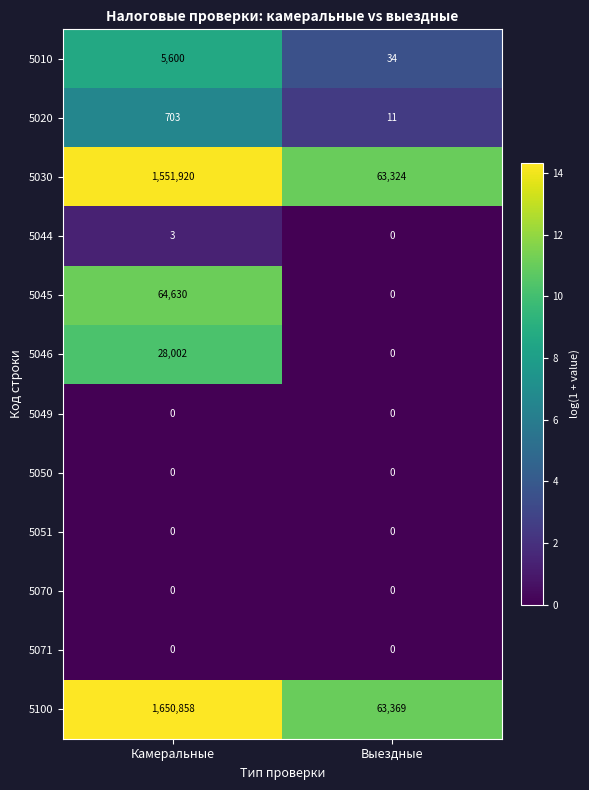

Which series has the largest total across all categories?

5100